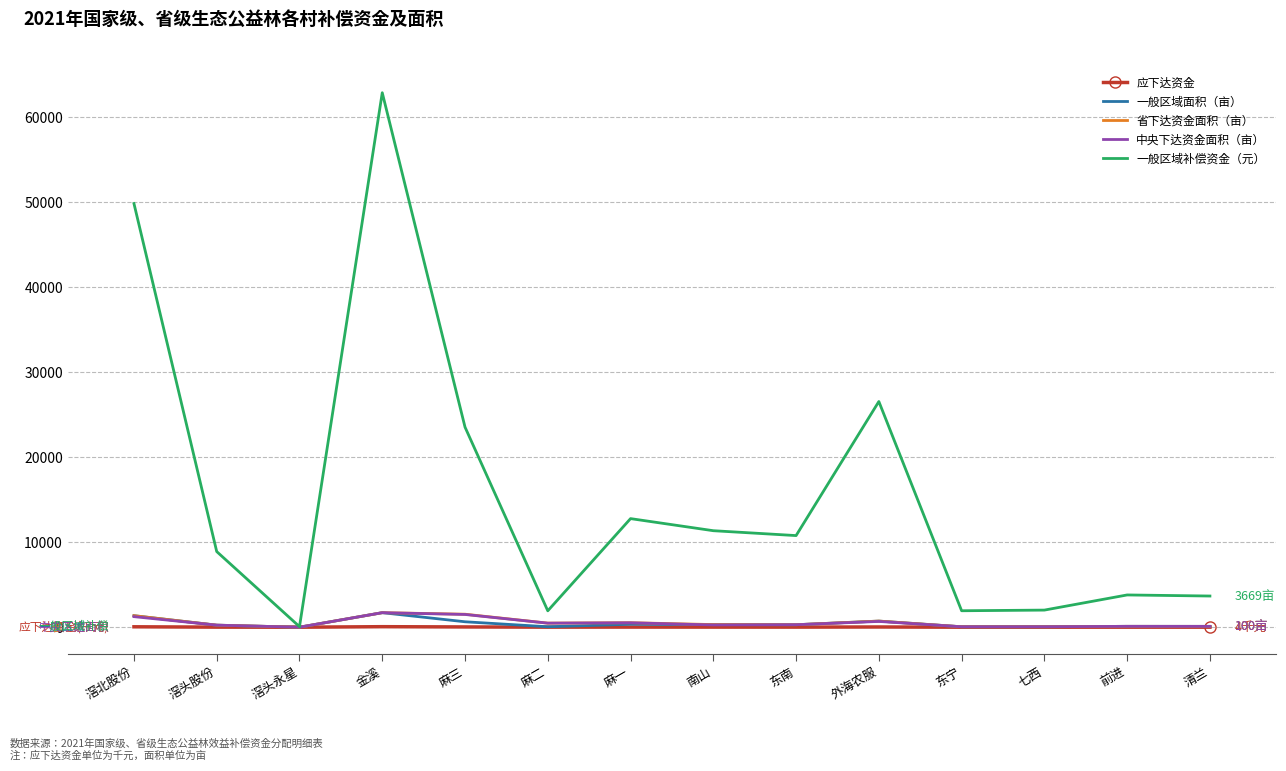

Where is 一般区域补偿资金（元） nearest to the value 31475?

外海农服